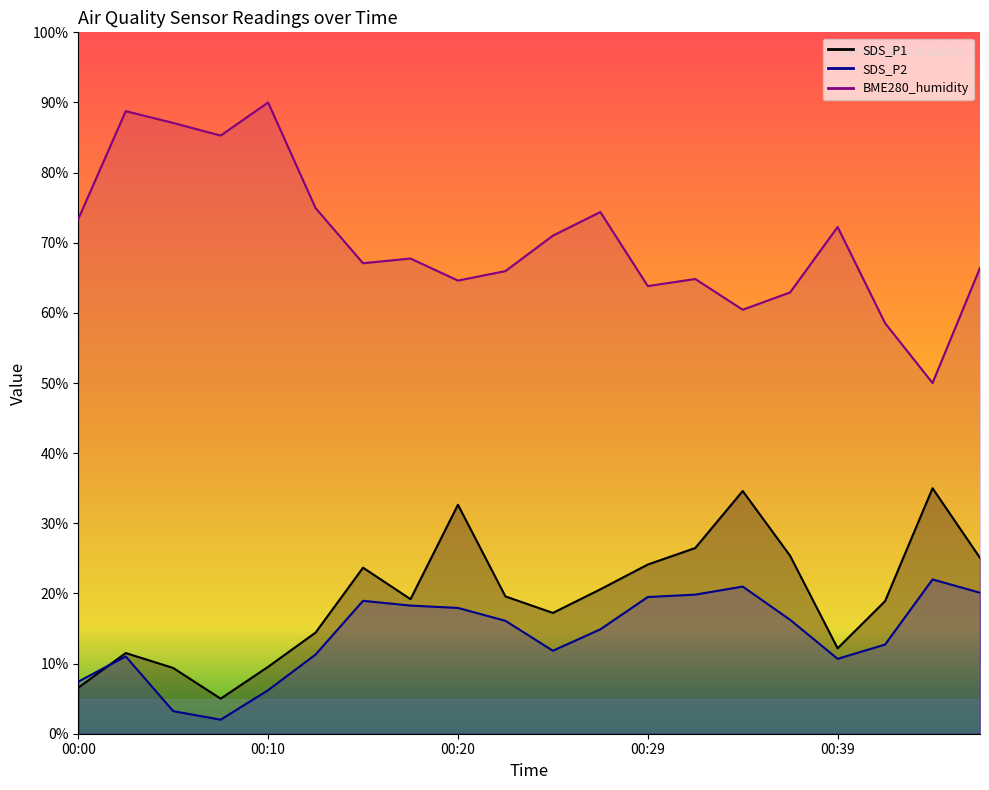

Which category has the lowest value in the SDS_P2 series?

00:07